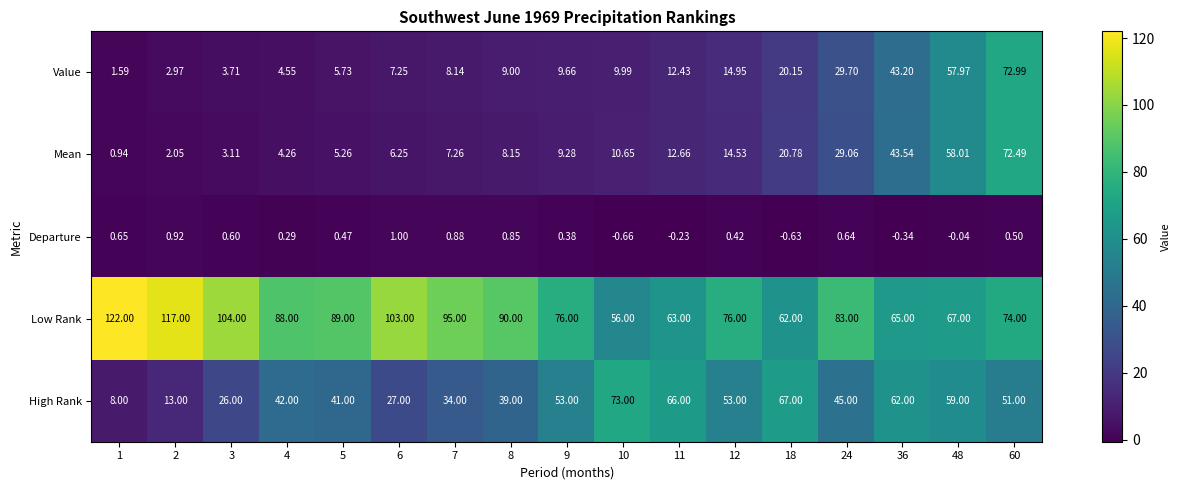

Between 3 and 11, which series saw the biggest shift?

Low Rank